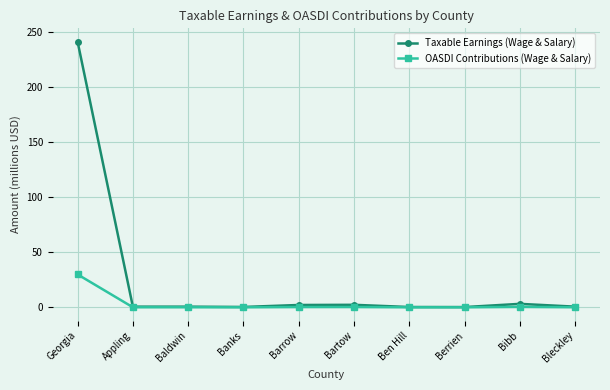

At which category is the sum across all series the highest?

Georgia